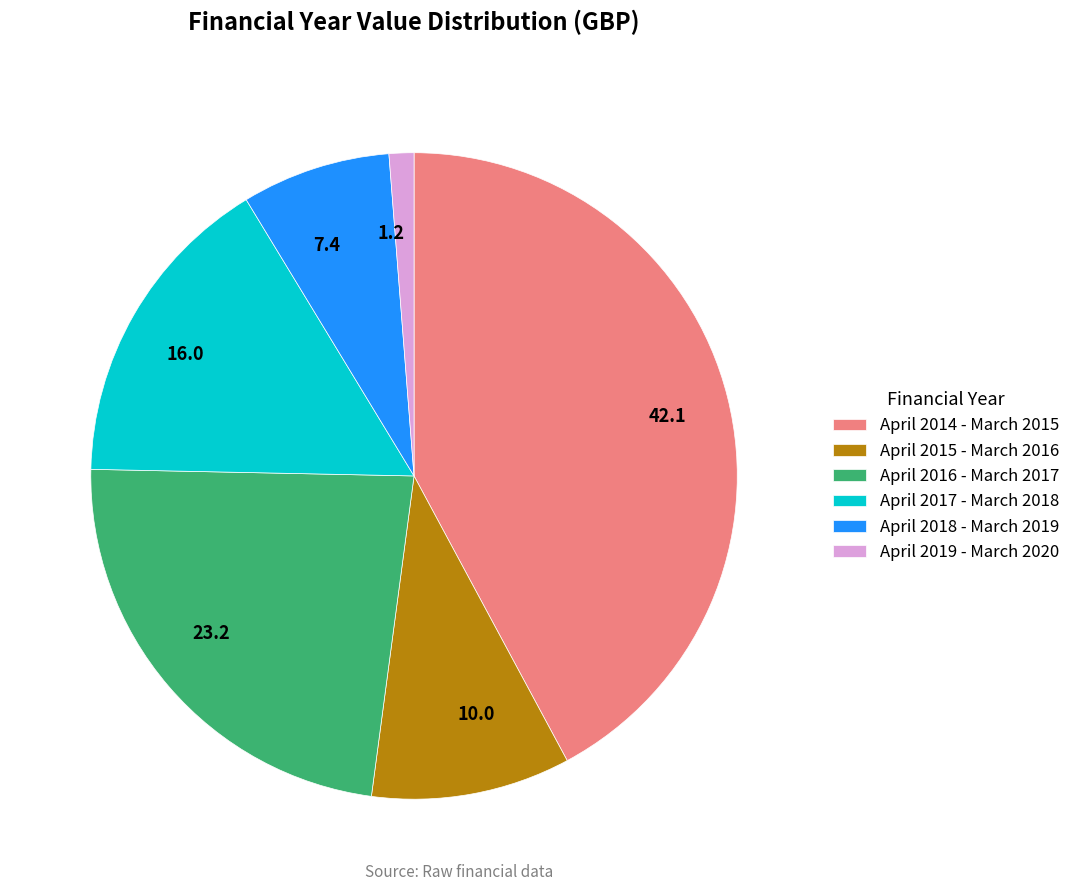

Does April 2015 - March 2016 account for over 50% of the chart?

No